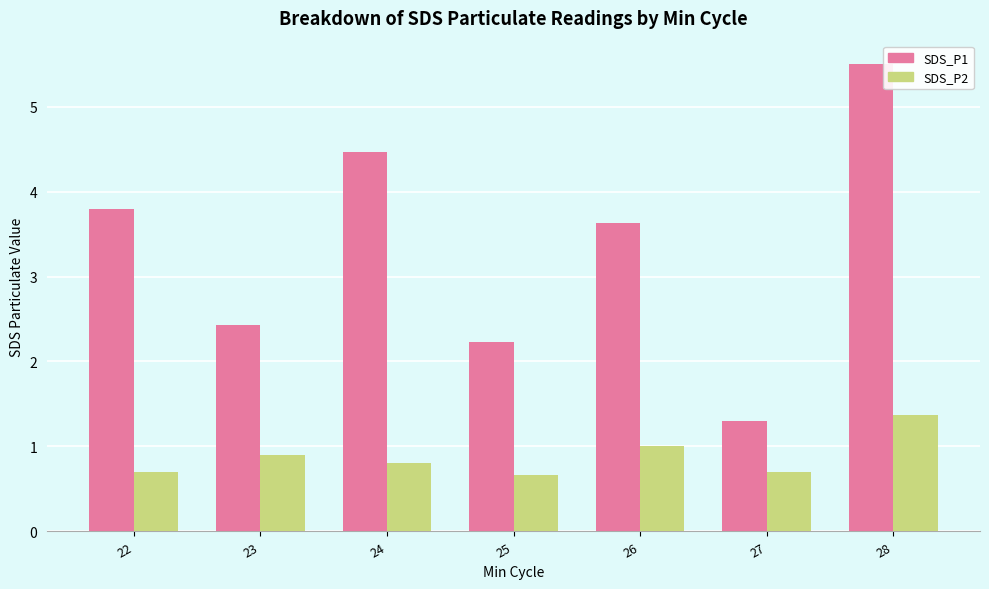

Reading left to right, extract all data points from this chart.

SDS_P1: 3.8	2.4	4.5	2.2	3.6	1.3	5.5
SDS_P2: 0.7	0.9	0.8	0.7	1.0	0.7	1.4